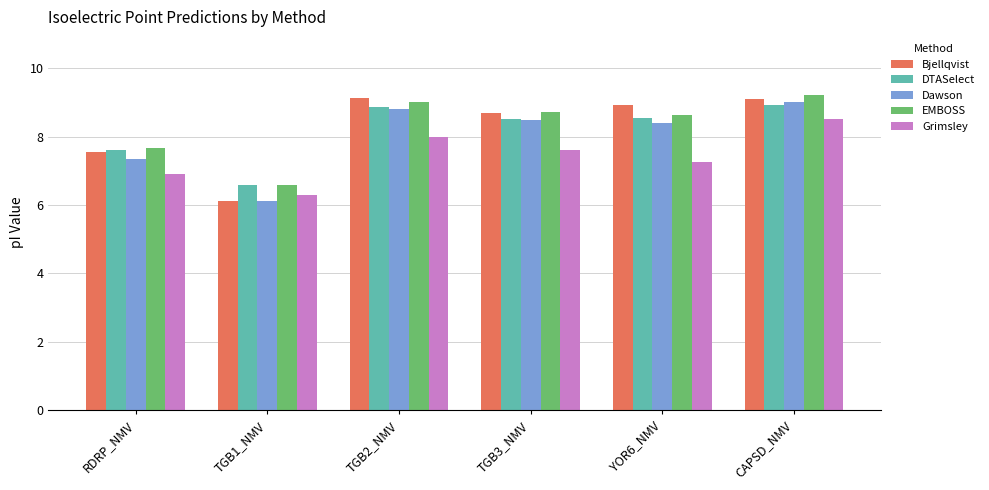

What is the difference between the maximum and second lowest values in the Grimsley series?

1.6